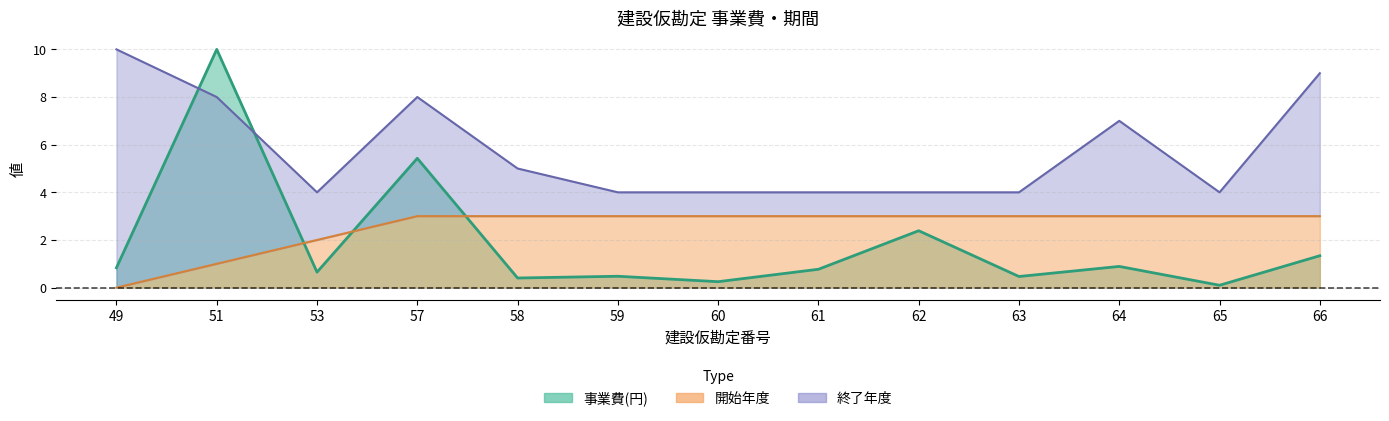

What is the value of the 終了年度 point at the 3rd from the left?

4.0